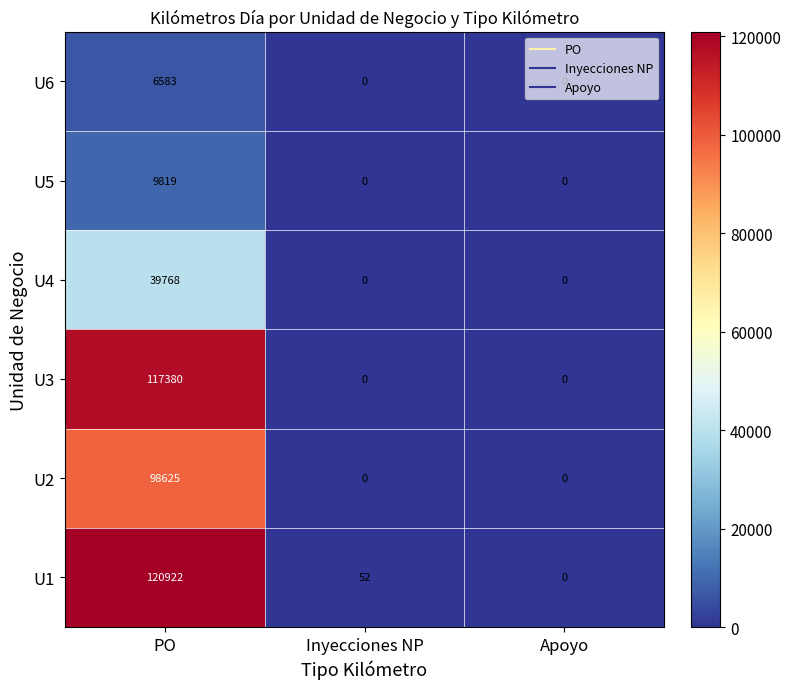

Count the number of data series in this chart.

6